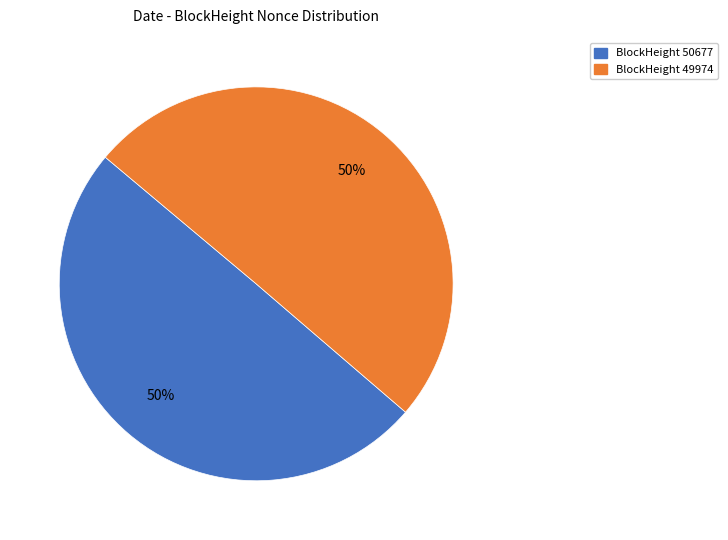

To the nearest percent, what is the average slice percentage?

50%